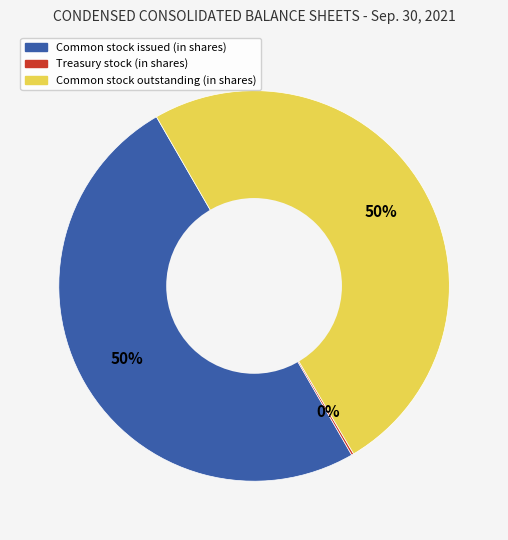

Is the sum of Common stock outstanding (in shares) and Common stock issued (in shares) greater than half?

Yes